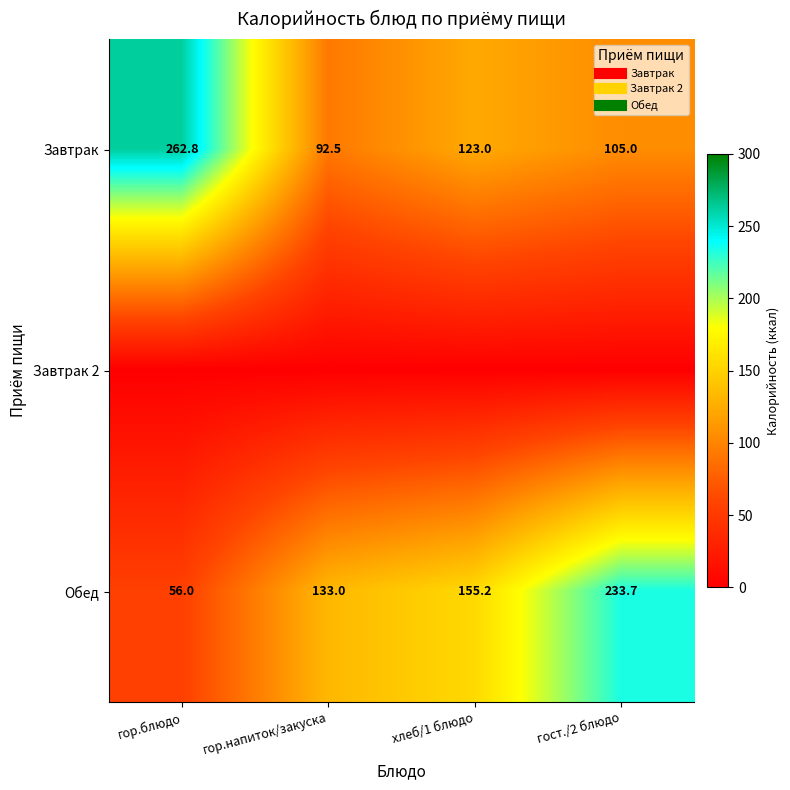

The Завтрак 2 series shows 0.0 at гор.напиток/закуска. True or false?

True